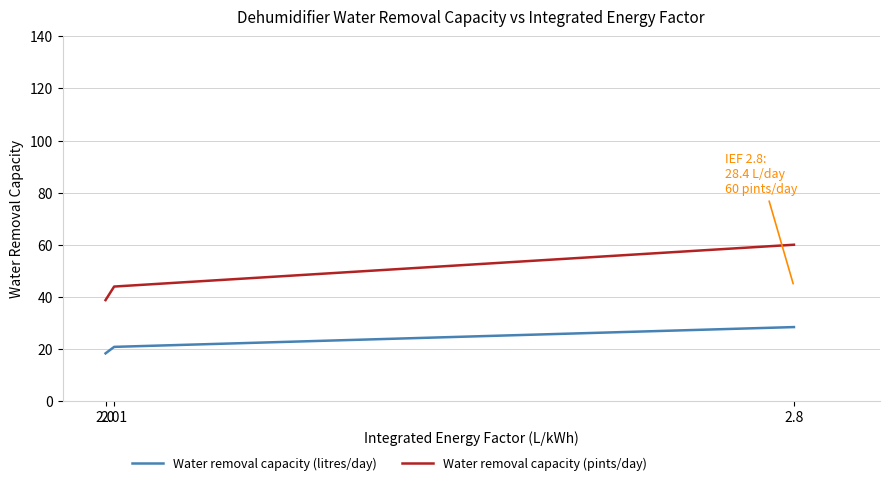

Read the Water removal capacity (litres/day) value at 2.8.

28.4